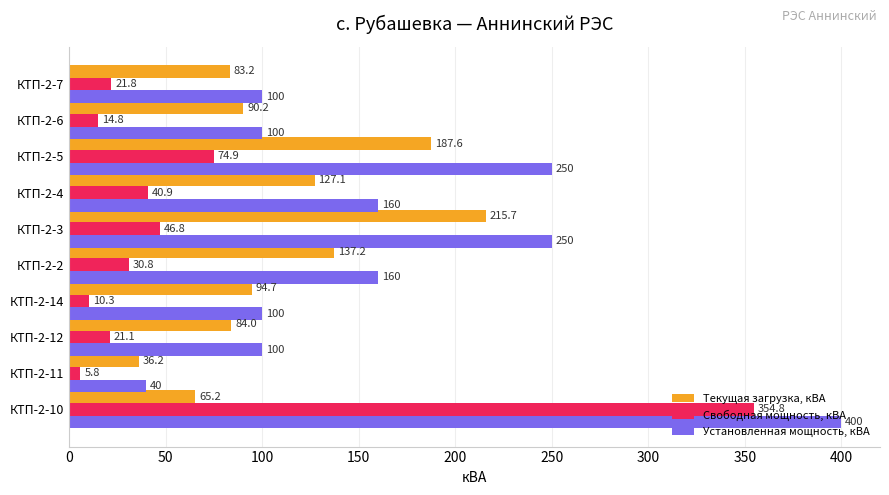

How many series are shown in this chart?

3